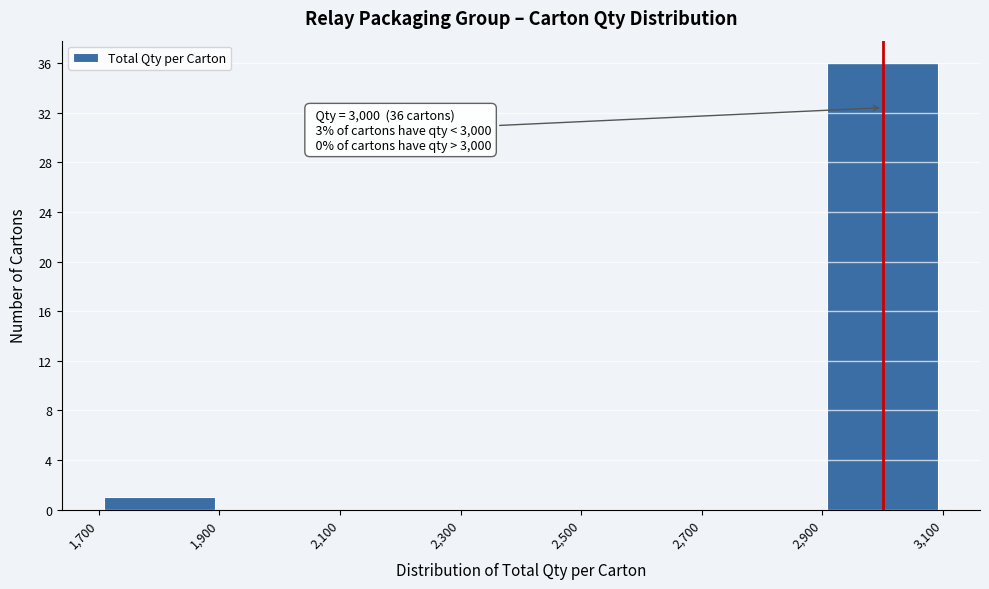

Over which range of the x-axis is the bar tallest?

2,900 to 3,100